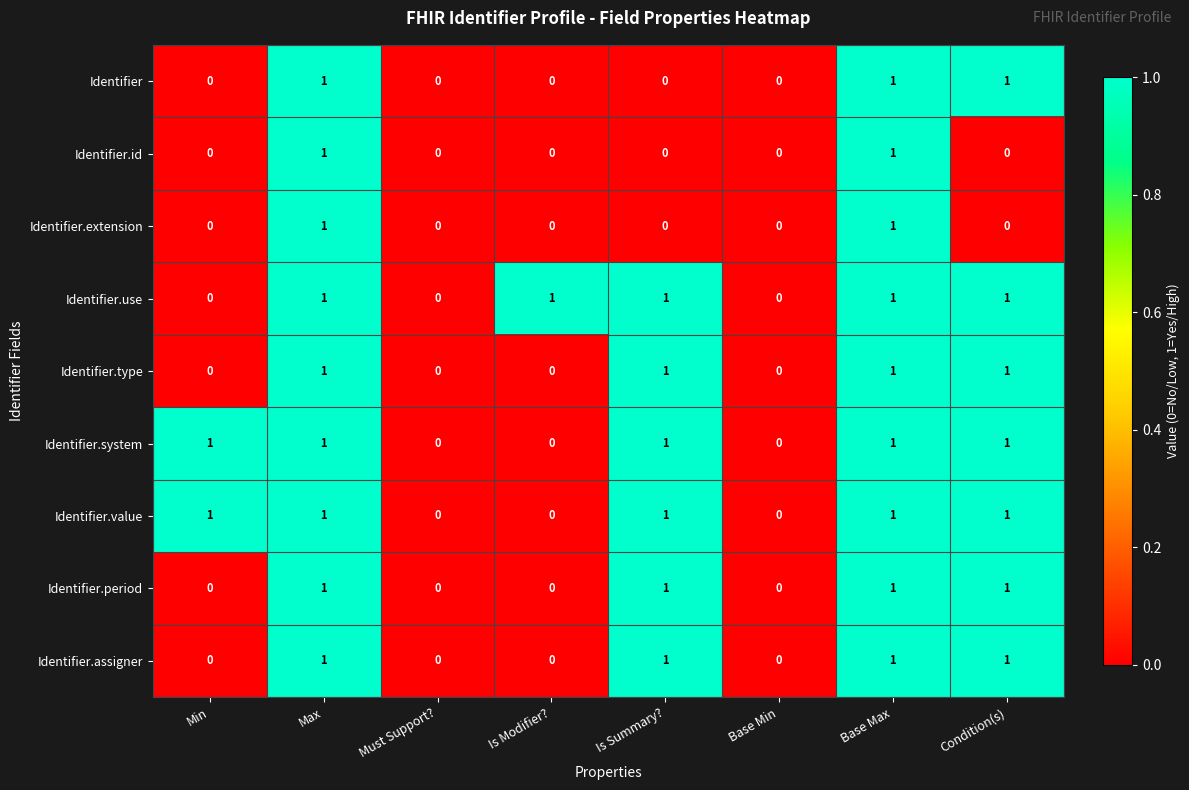

The Identifier series shows 1 at Base Max. True or false?

True